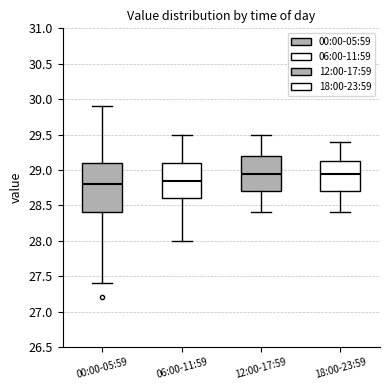

Reading left to right, transcribe this box plot: for each box, give where its median line is, the range the box spans, and where its two whiskers end, as read against the y-axis. The values are not printed on the chart, so give them approximately, as read against the axis.

00:00-05:59: median 28.80, box 28.40 to 29.10, whiskers 27.40 to 29.90
06:00-11:59: median 28.85, box 28.60 to 29.10, whiskers 28.00 to 29.50
12:00-17:59: median 28.95, box 28.70 to 29.20, whiskers 28.40 to 29.50
18:00-23:59: median 28.95, box 28.70 to 29.15, whiskers 28.40 to 29.40